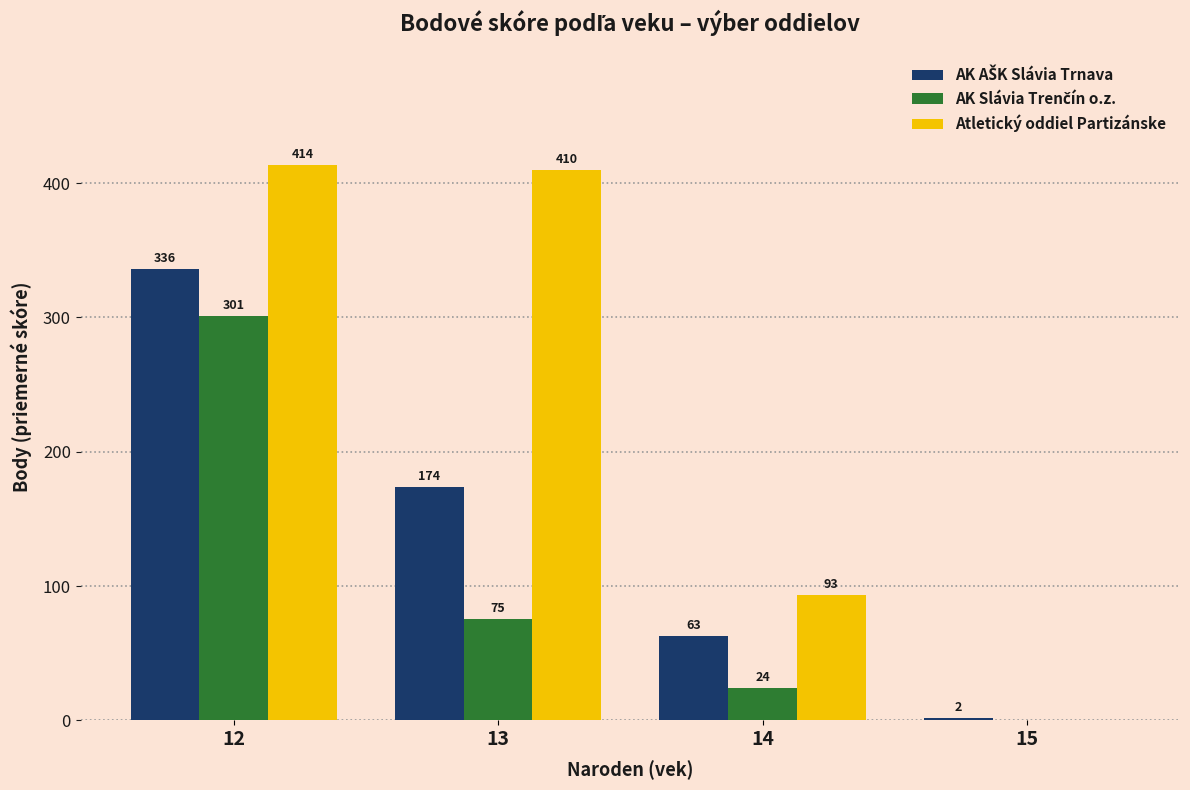

Are the bars horizontal?

No